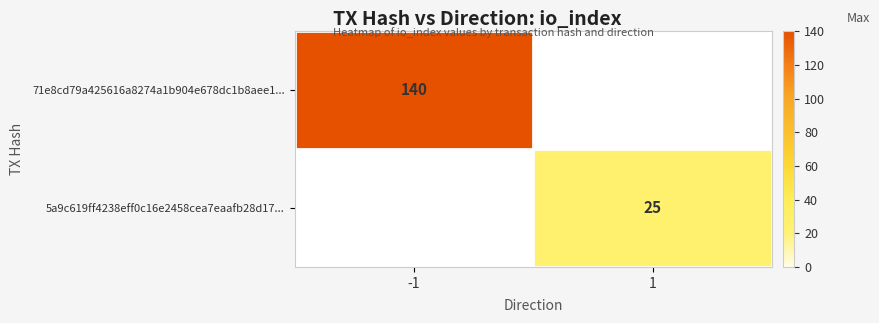

Count the number of data series in this chart.

2